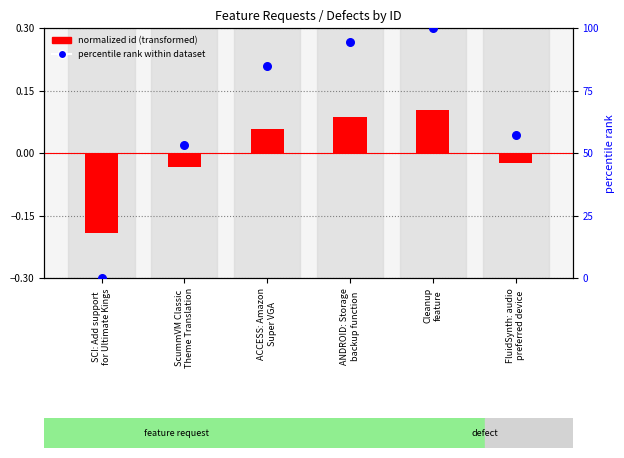

Which series contains the highest Y value?

percentile rank within dataset